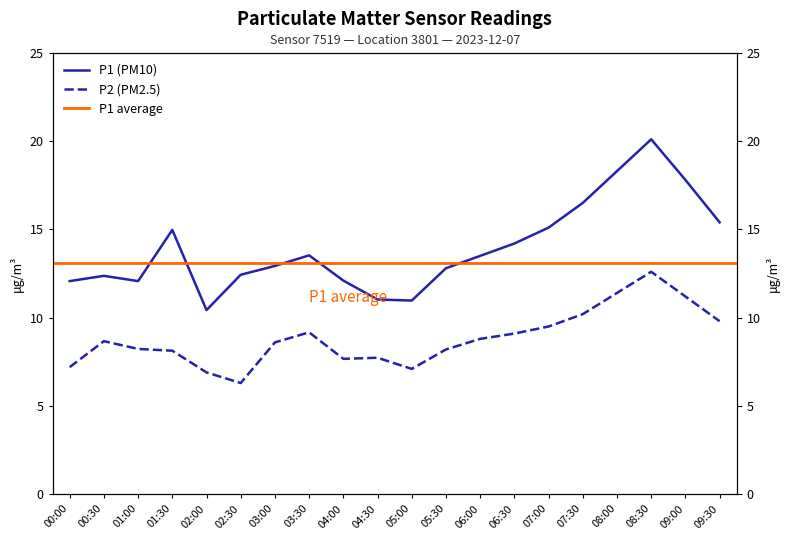

How many interior local valleys does the P2 series have?

3